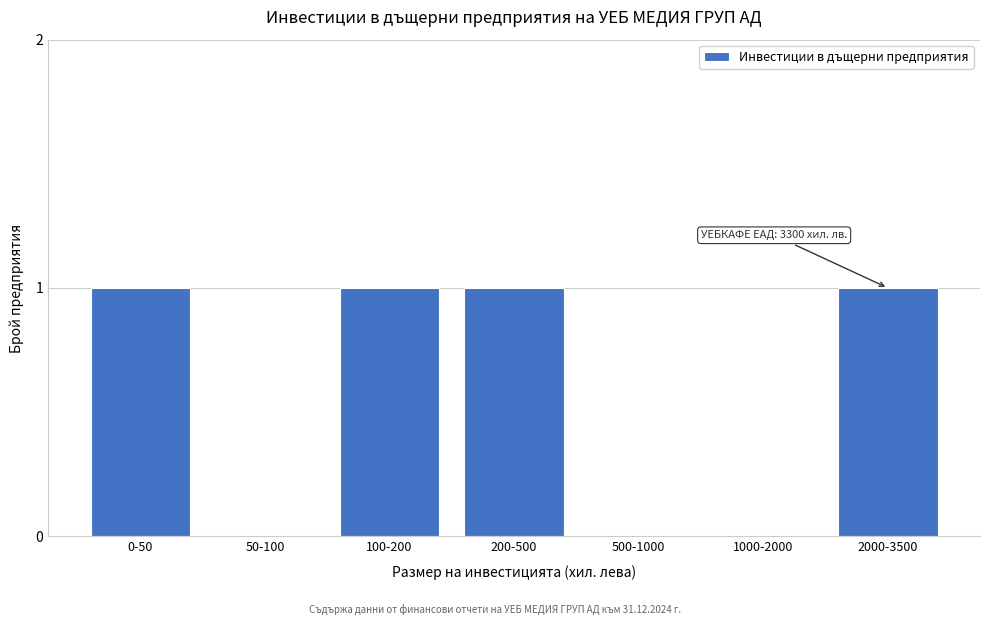

Reading left to right, list all the values displayed in this chart.

0-50=1	50-100=0	100-200=1	200-500=1	500-1000=0	1000-2000=0	2000-3500=1